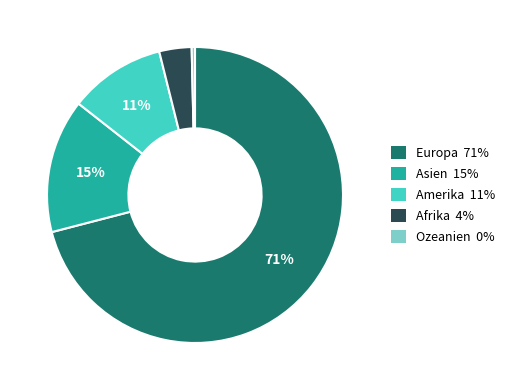

To the nearest percent, what is the combined percentage of Afrika and Europa?

74%